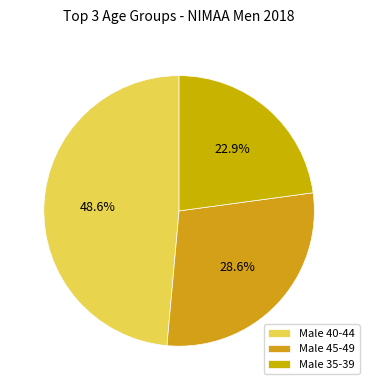

What portion of the pie excludes Male 45-49?

71.4%